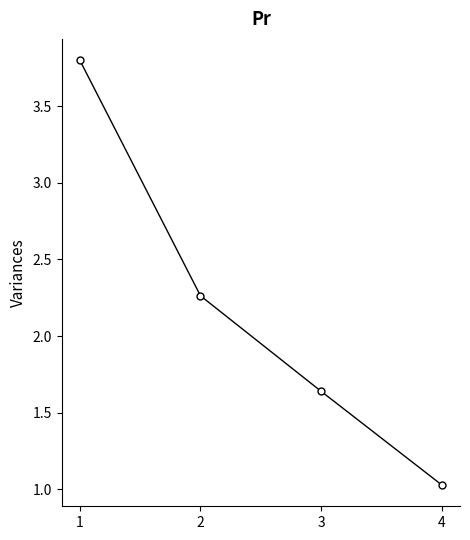

What is the difference between the second highest and second lowest values?

0.6